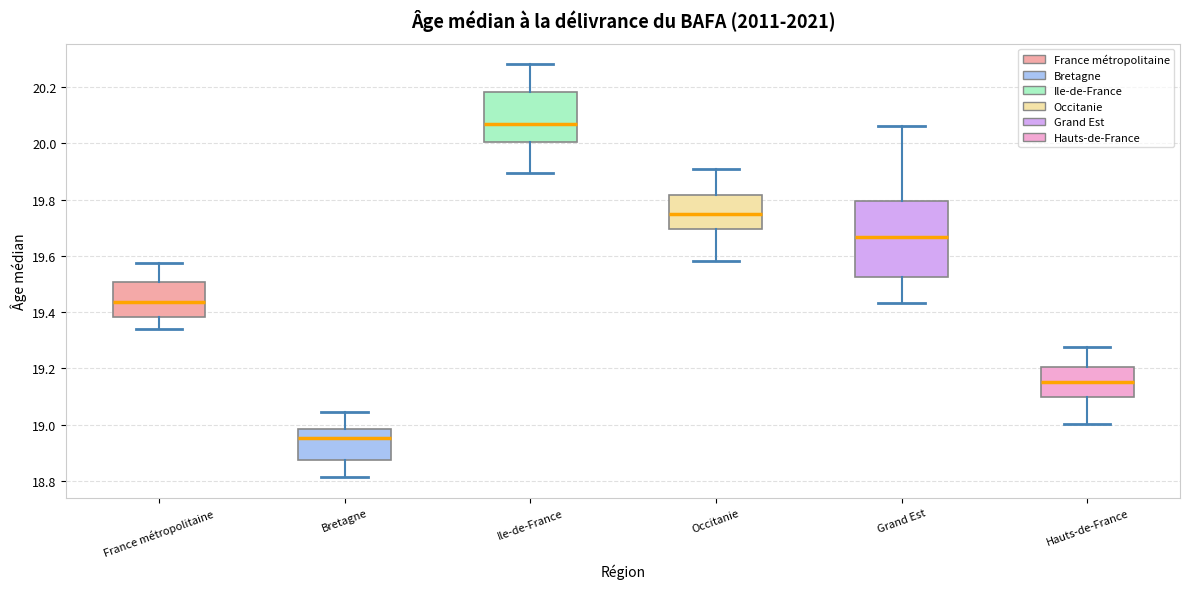

Where does the median line of the box for Hauts-de-France sit on the y-axis? The values are not printed on the chart, so give them approximately, as read against the axis.

19.16